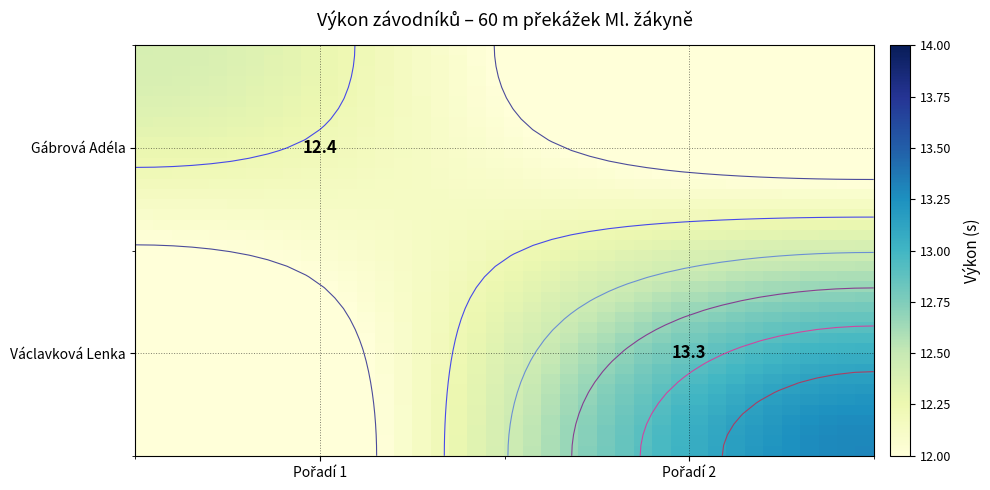

How many distinct data groups are displayed?

40